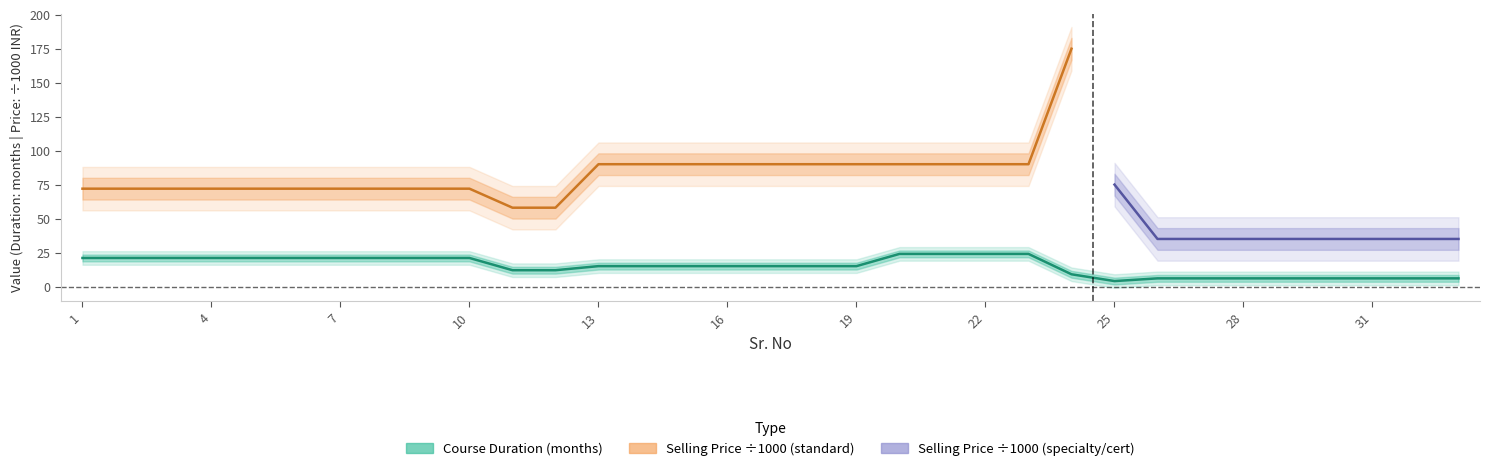

How many points are lower than both their immediate neighbors (excluding endpoints)?

1